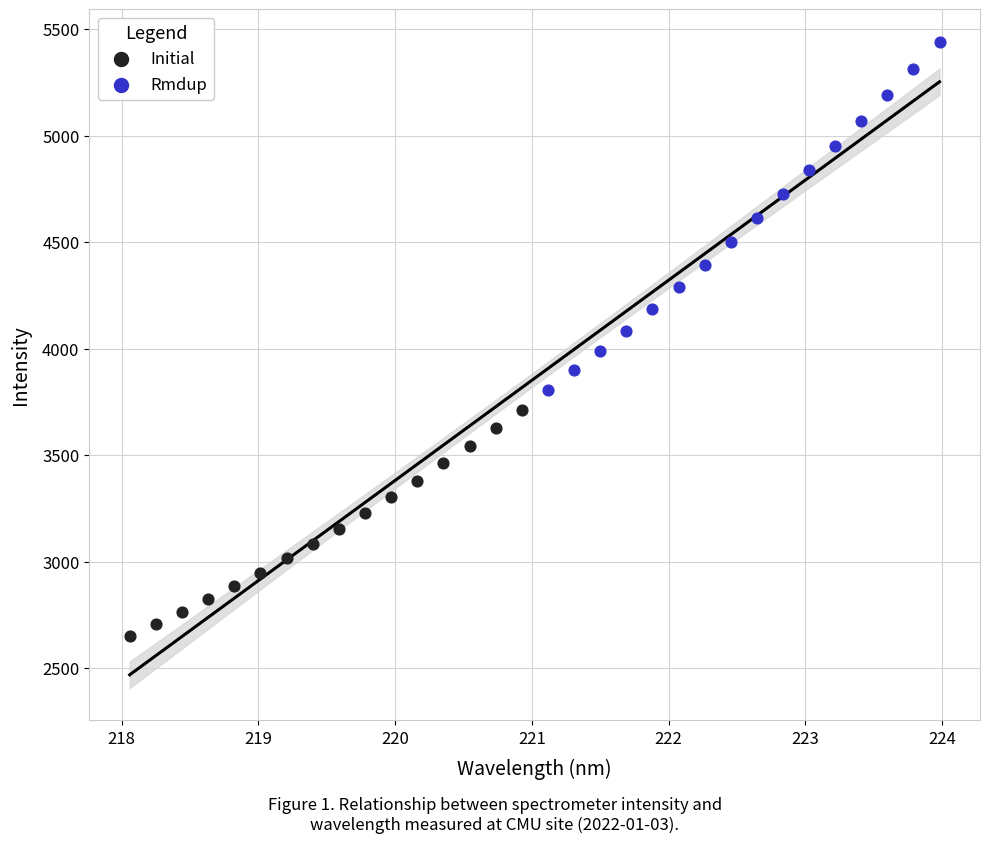

Which series has the largest Y range (max minus min)?

Rmdup